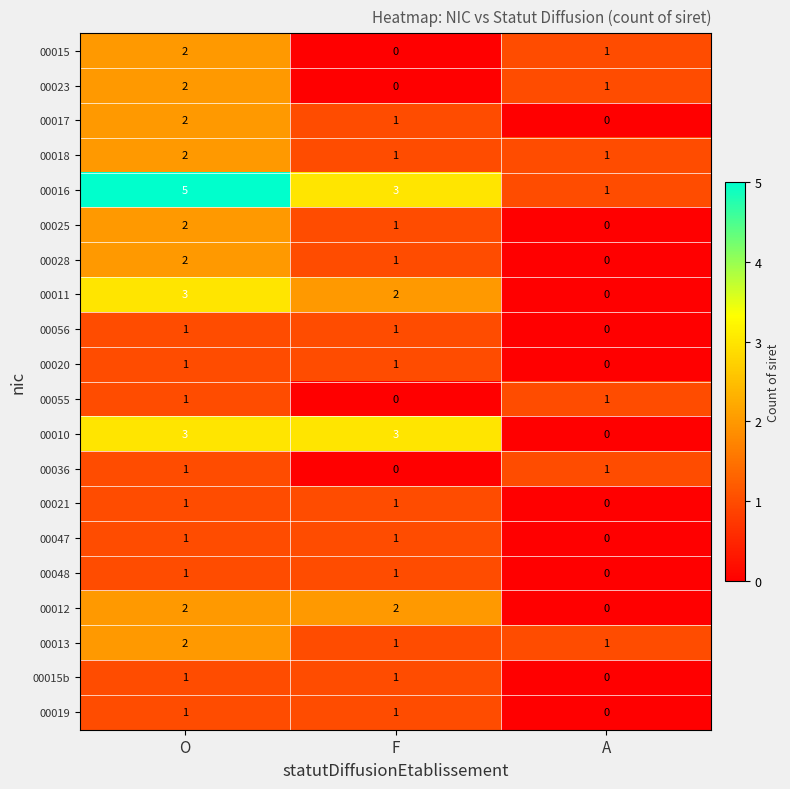

Is it true that 00016 equals 5 at O?

True